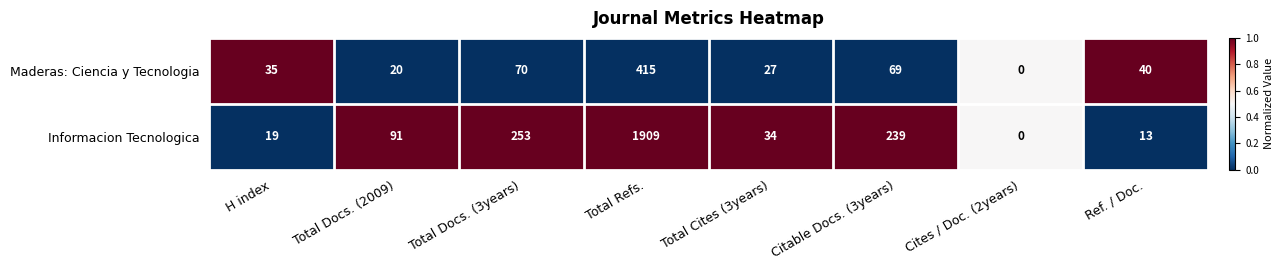

What is the sum of all Informacion Tecnologica values?

2558